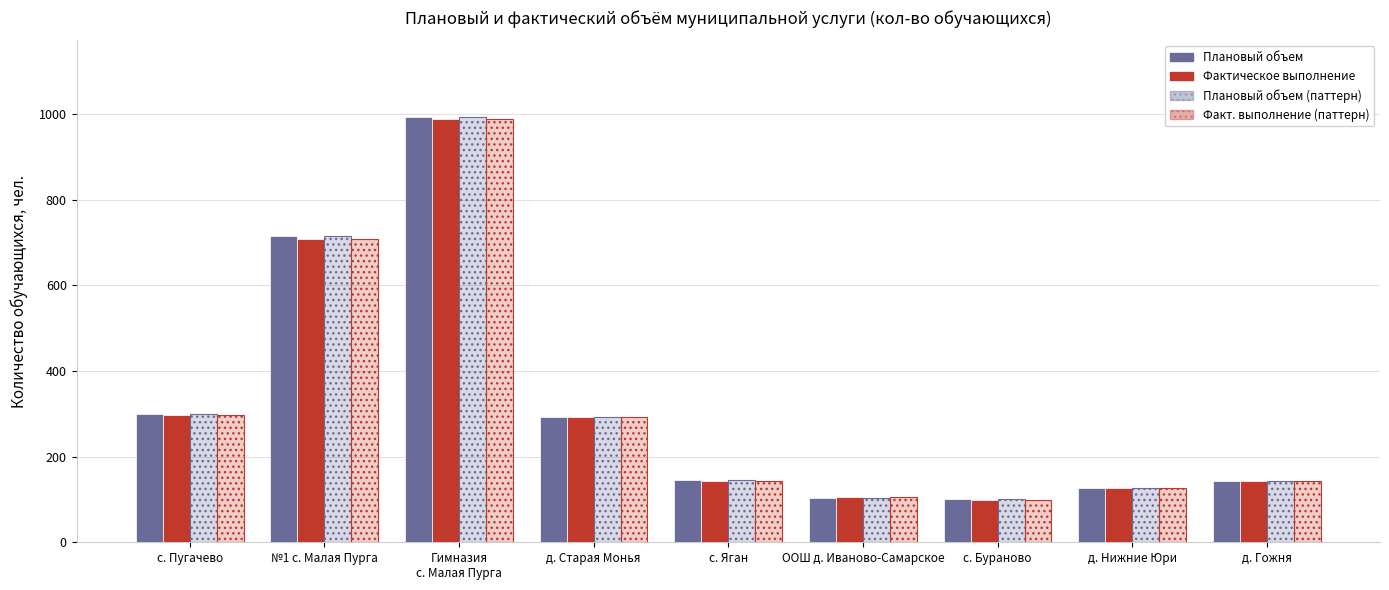

What is the difference between the second highest and second lowest values in the Плановый объем (план) series?

611